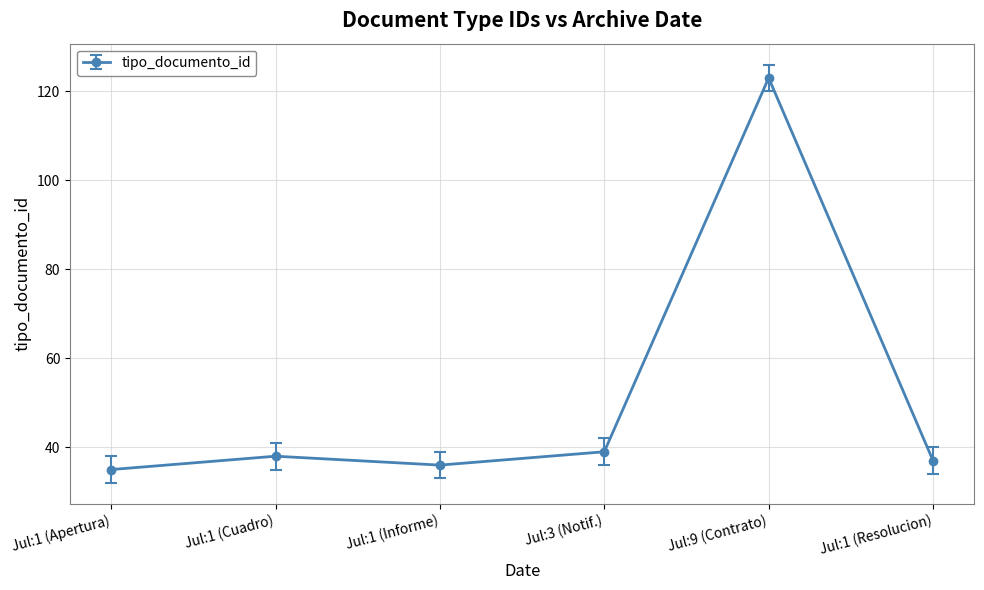

What is the ratio of the value at Jul:9 (Contrato) to the value at Jul:1 (Cuadro)?

3.2